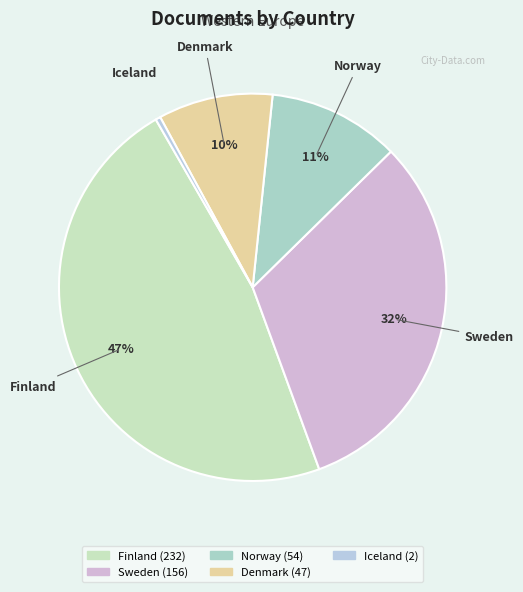

Rank the categories by value from highest to lowest.

Finland, Sweden, Norway, Denmark, Iceland